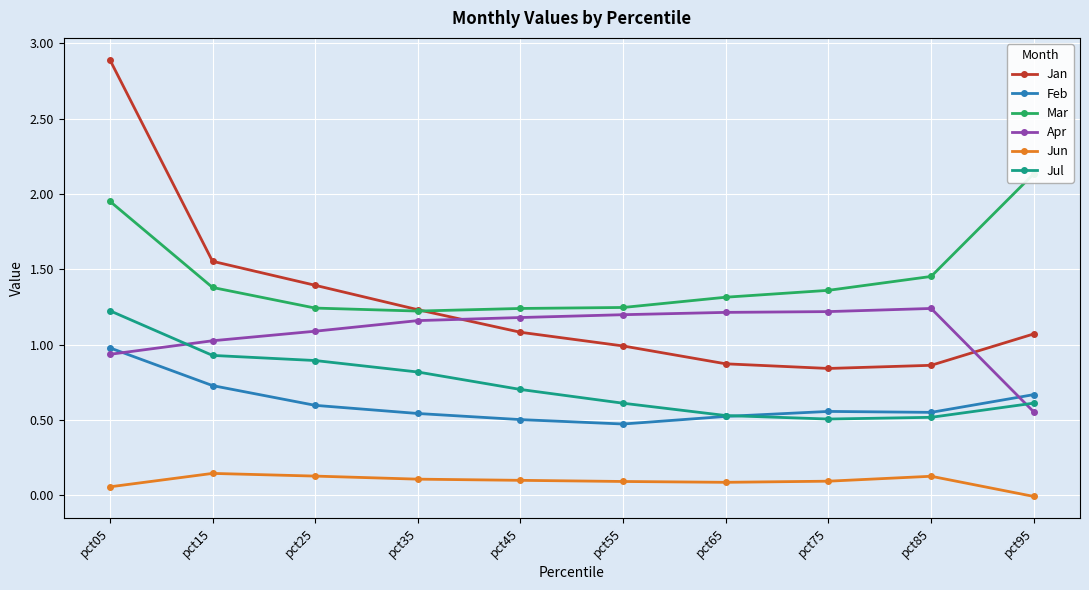

What is the average value of the Jun series?

0.1